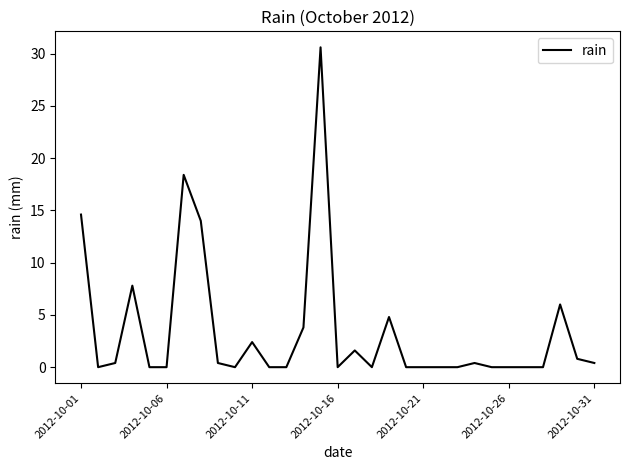

What is the difference between the maximum and minimum values?

30.6